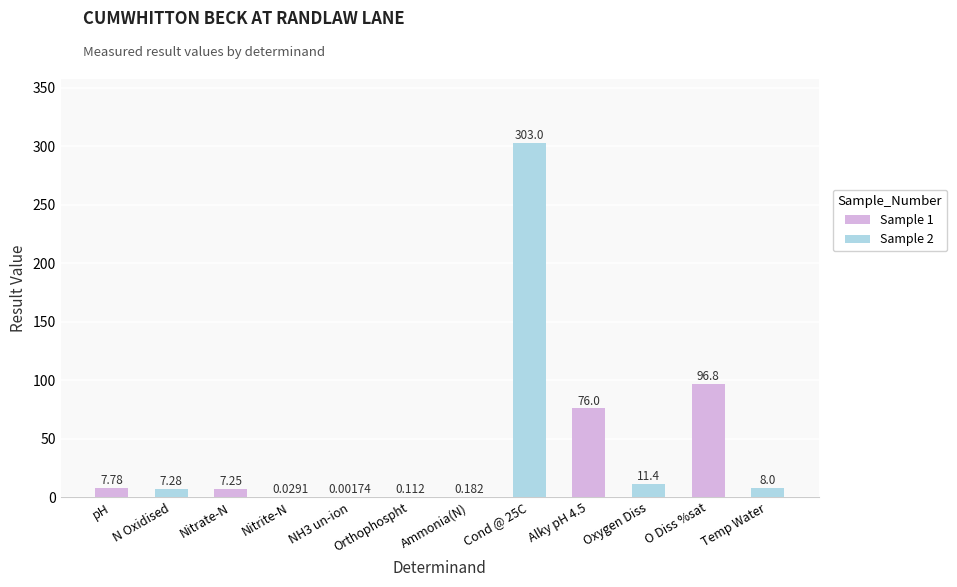

At which label does Sample 2 reach its peak?

Ammonia(N)